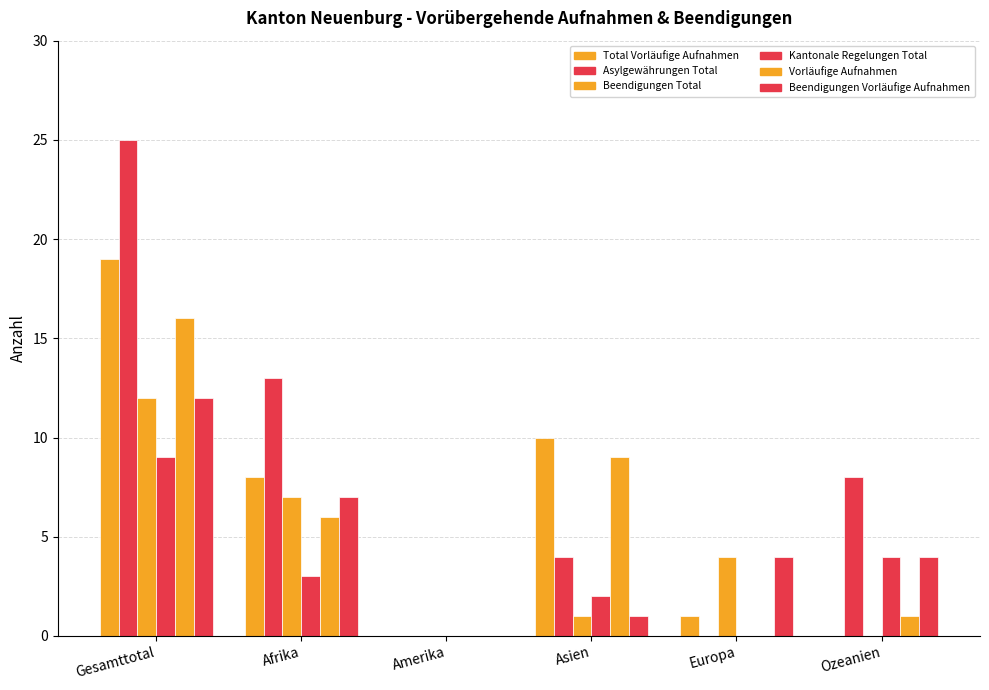

How many data points does each series have?

6